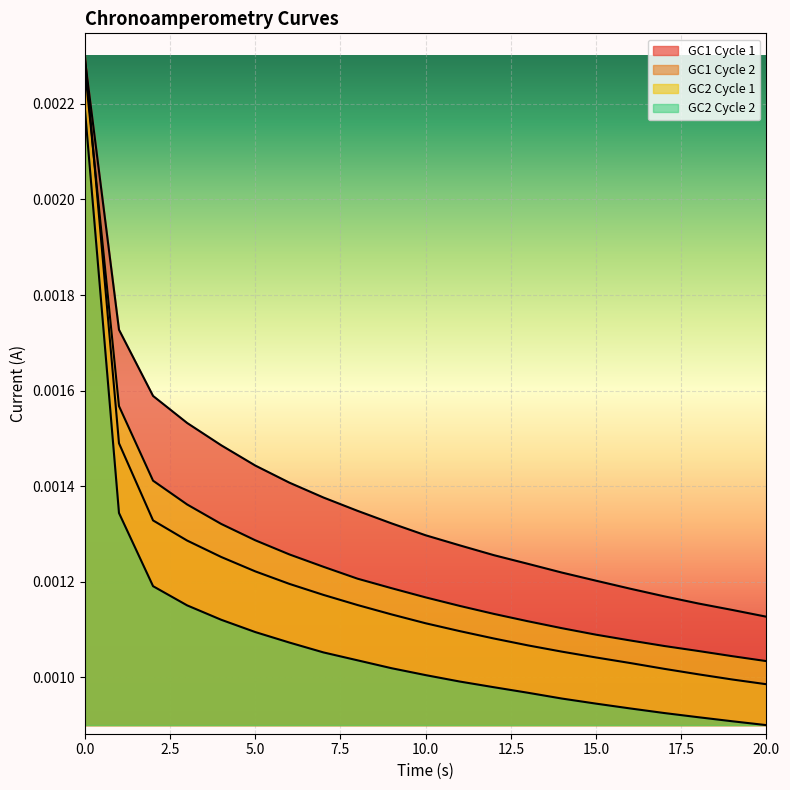

Which has a higher value, 13 or 15?

13